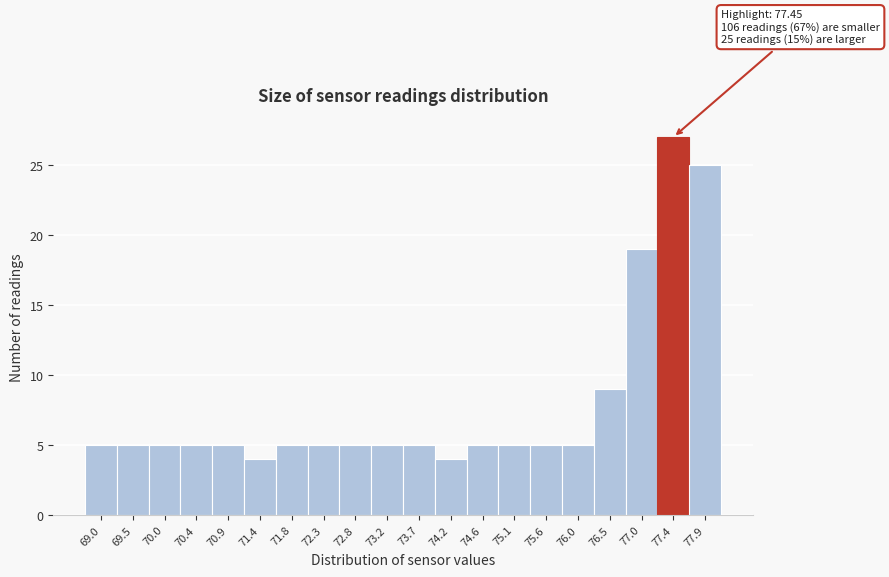

Which range on the x-axis has the tallest bar?

77.20 to 77.65